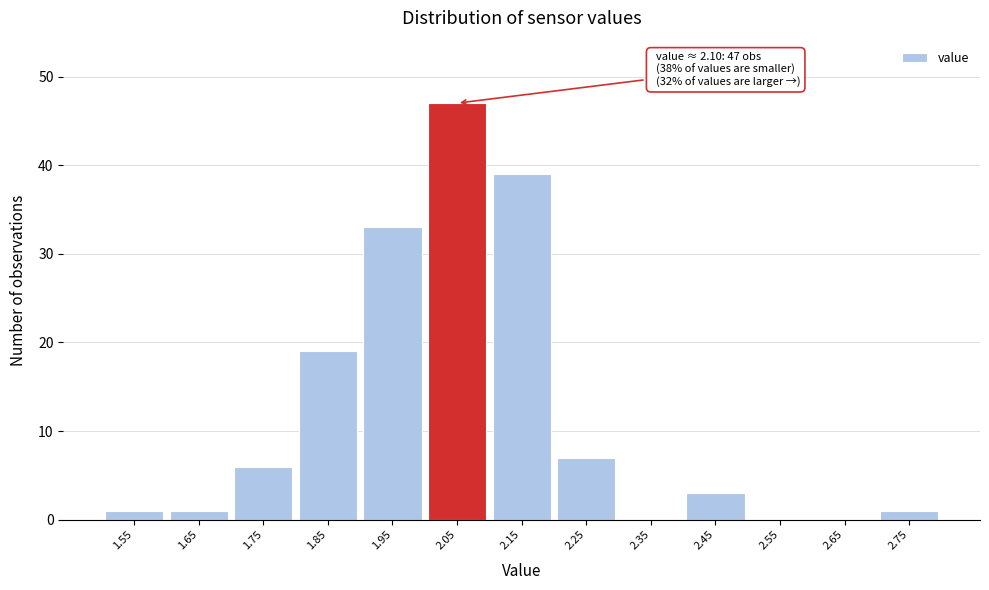

What is the change in value from 2.15 to 2.25?

-32